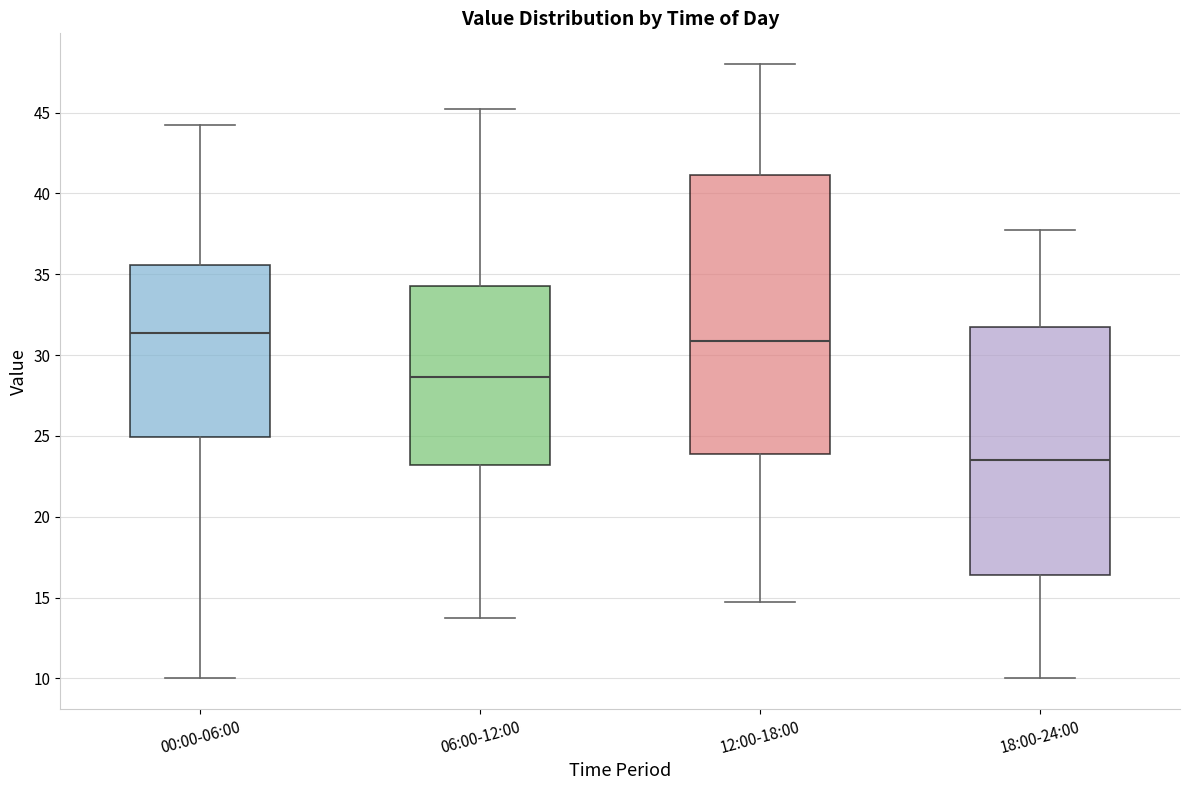

Where does the upper whisker of the box for 00:00-06:00 end on the y-axis? The values are not printed on the chart, so give them approximately, as read against the axis.

44.5